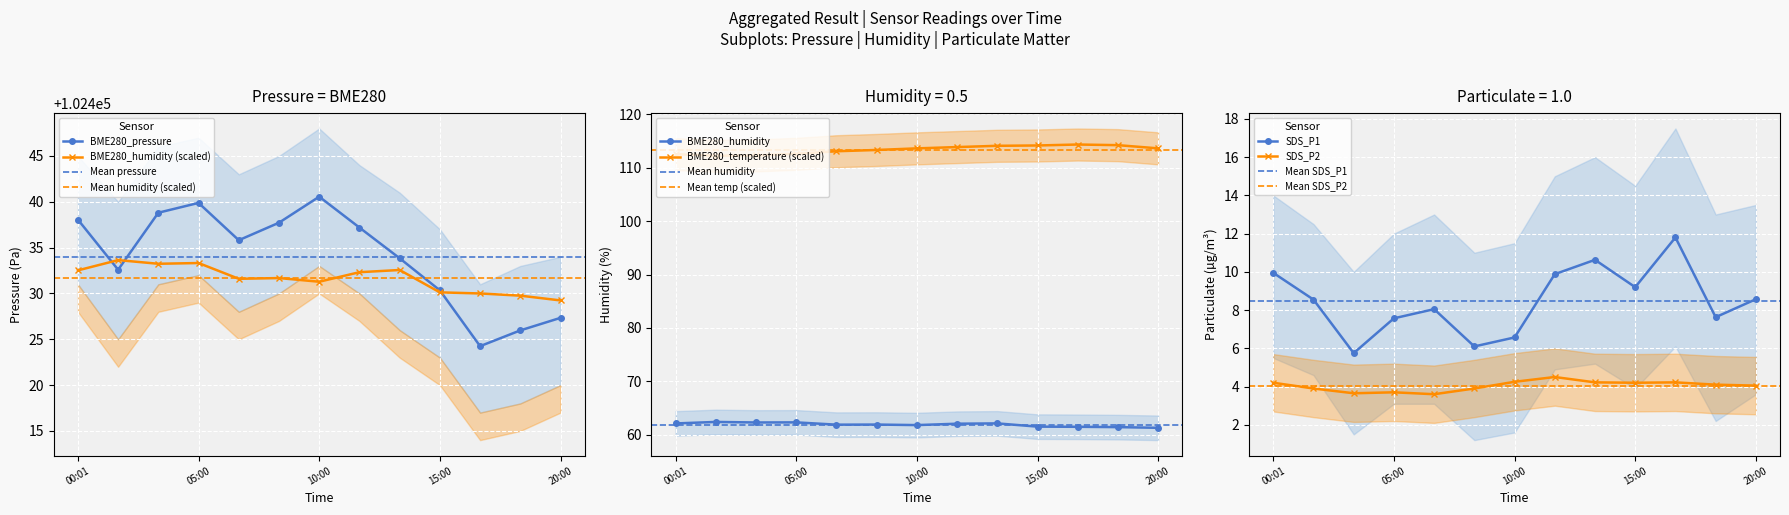

In BME280_pressure, how many points are higher than both neighbors (excluding endpoints)?

2